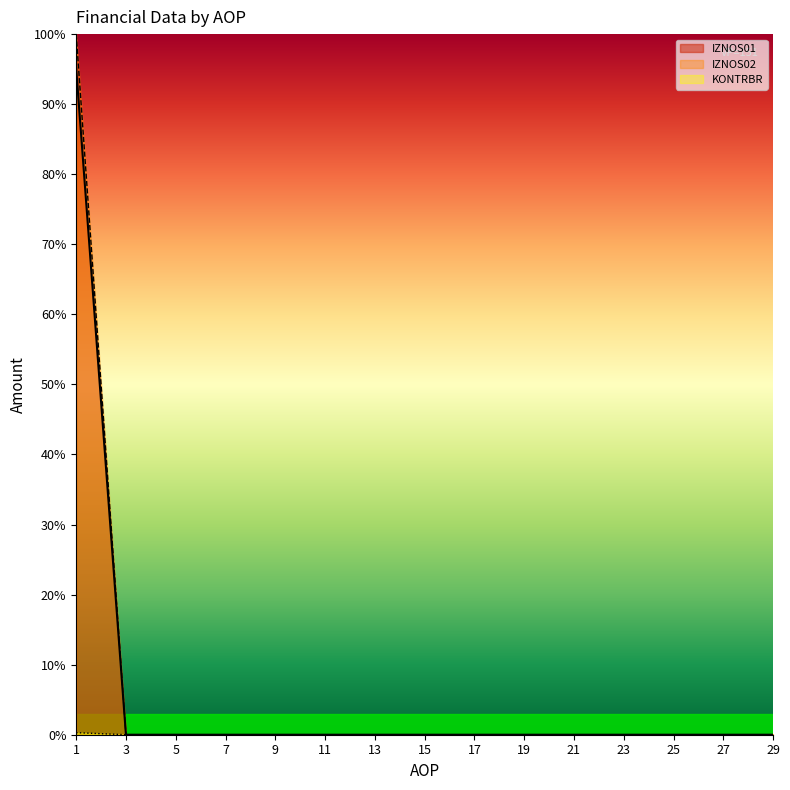

Which series has the largest range (max minus min)?

IZNOS02